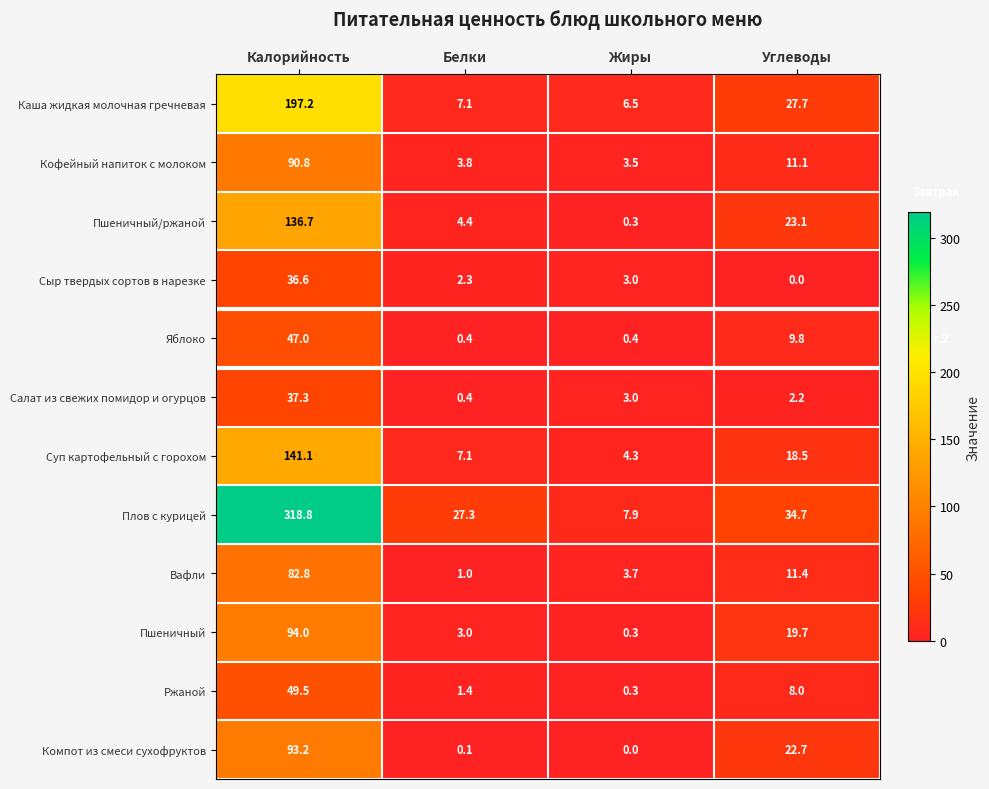

How many categories are shown in the chart?

4